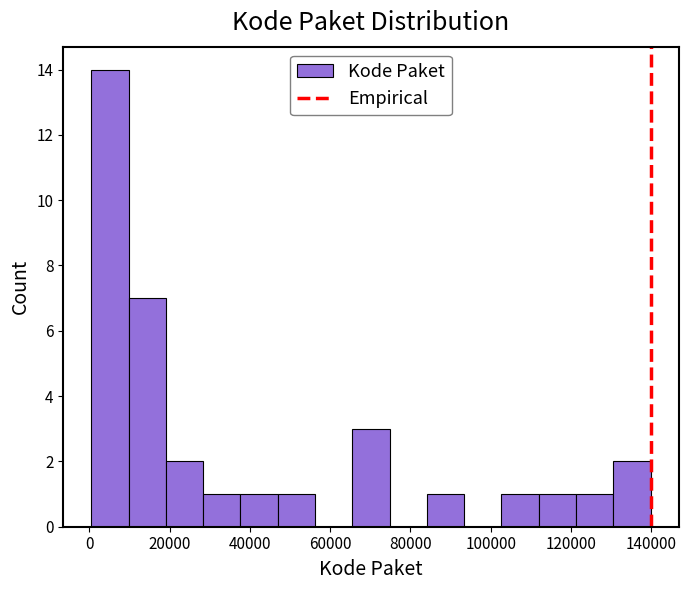

Reading left to right, transcribe this chart: for each bar, give the range it covers on the x-axis and its height. Neither the bar edges nor the heights are printed on the chart, so give them approximately, as read against the axes.

0 to 10000: 14
10000 to 20000: 7
20000 to 28000: 2
28000 to 38000: 1
38000 to 46000: 1
46000 to 56000: 1
56000 to 66000: 0
66000 to 74000: 3
74000 to 84000: 0
84000 to 94000: 1
94000 to 102000: 0
102000 to 112000: 1
112000 to 122000: 1
122000 to 130000: 1
130000 to 140000: 2